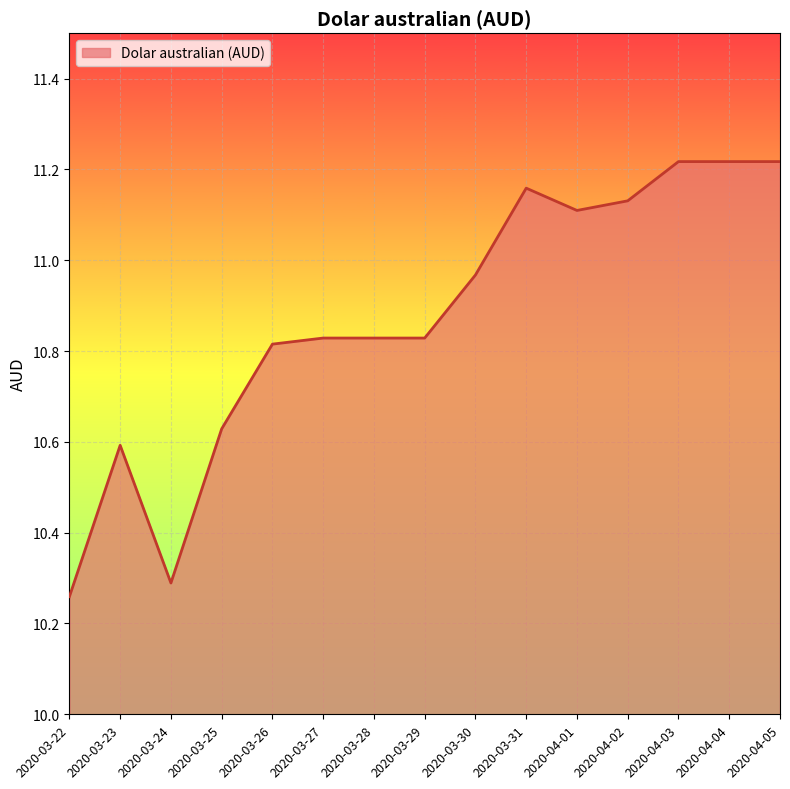

Is it true that the value at 2020-03-25 is 6.7?

False